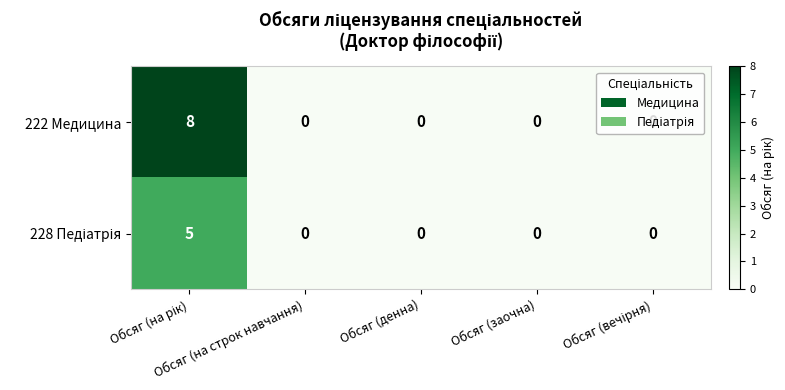

Which series has the largest range (max minus min)?

222 Медицина